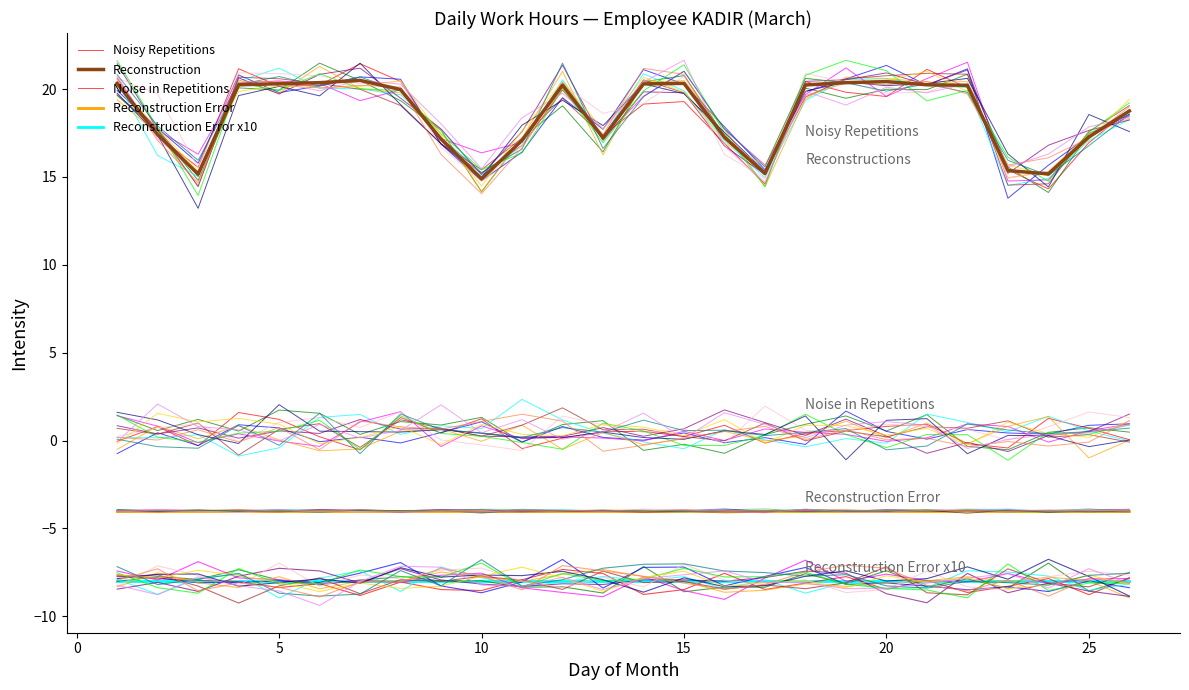

List the series in order of their peak value, lowest first.

Reconstruction Error x10, Reconstruction Error, Noise in Repetitions, Reconstruction, Noisy Repetitions